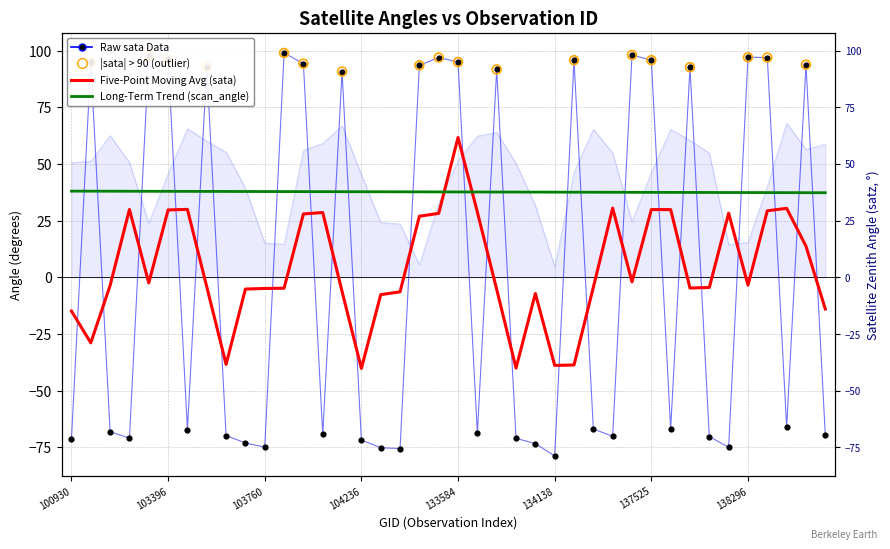

Is the value of sata at 11 greater than the value of satz at 19?

Yes